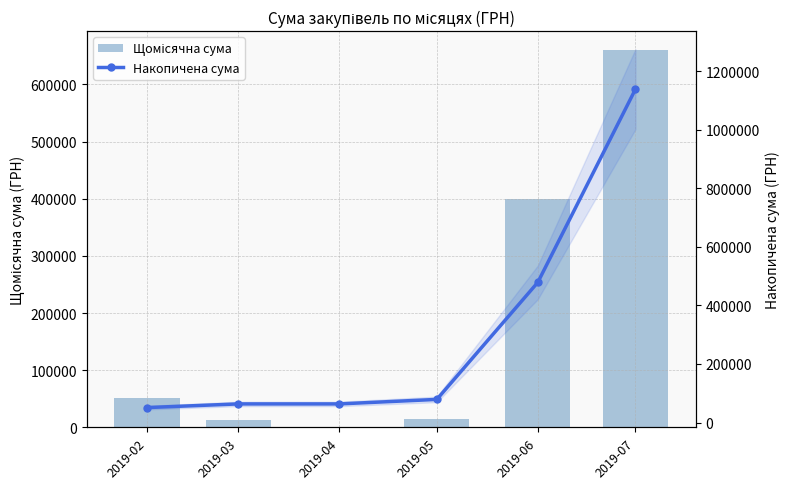

Which series changed the most between 2019-03 and 2019-07?

Накопичена сума